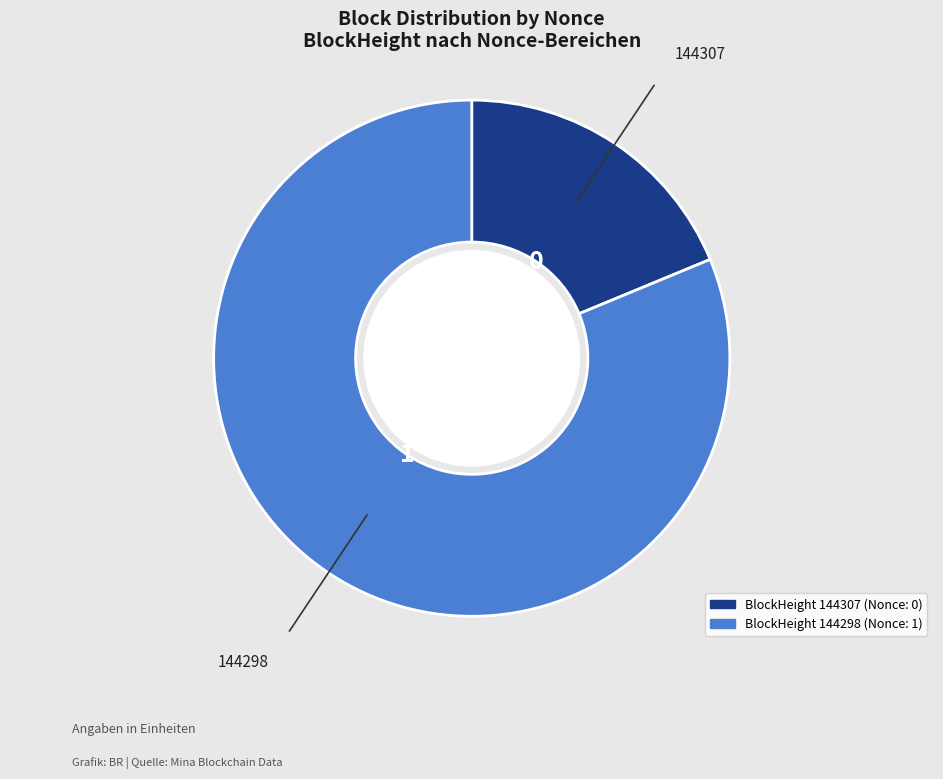

Is there a majority slice in this chart?

Yes